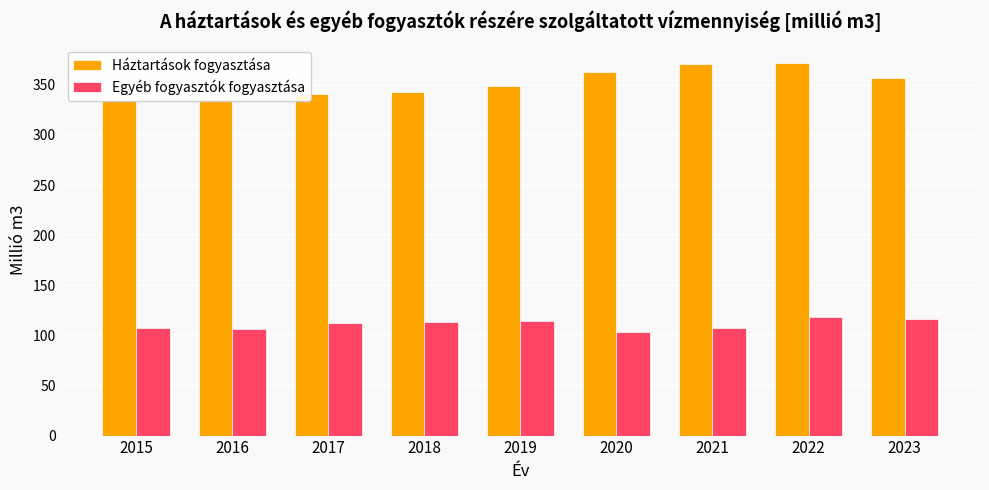

True or false: Háztartások fogyasztása has a value of 614.2 at 2022.

False